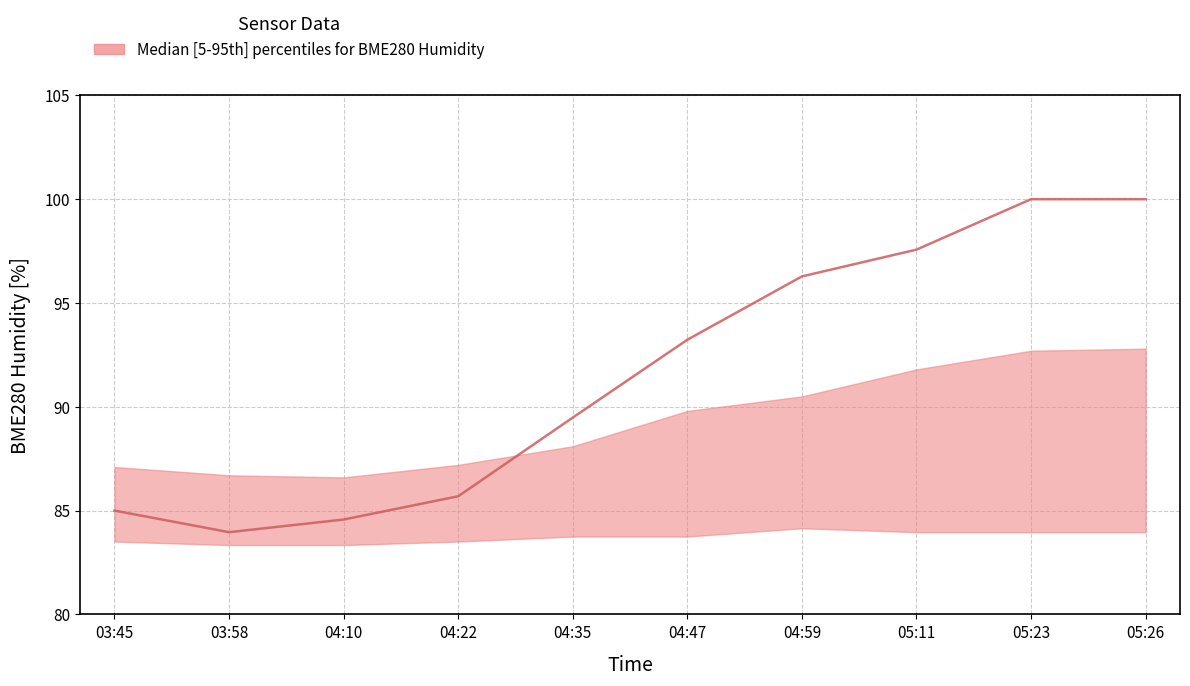

How many interior local valleys does the upper series have?

1